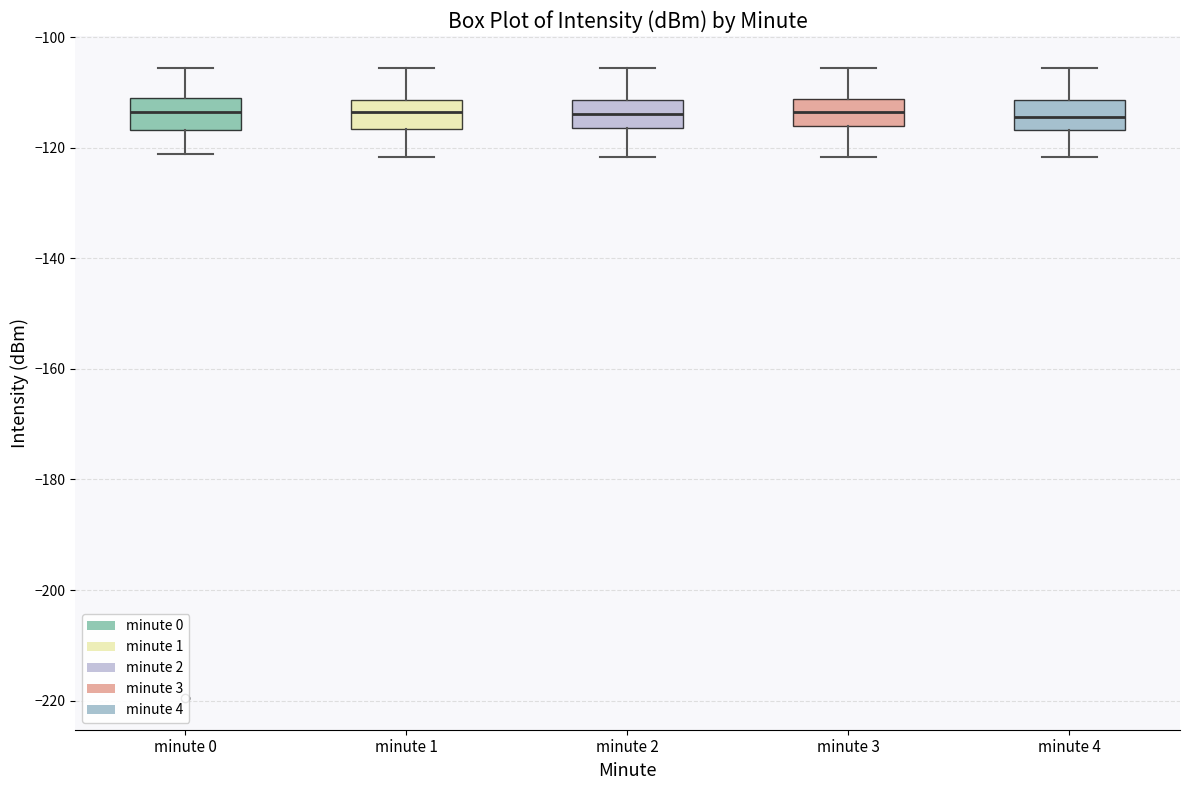

Reading left to right, read every box against the y-axis: the position of its median line, the range the box covers, and the ends of its whiskers. The values are not printed on the chart, so give them approximately, as read against the axis.

minute 0: median -114, box -116 to -112, whiskers -122 to -106
minute 1: median -114, box -116 to -112, whiskers -122 to -106
minute 2: median -114, box -116 to -112, whiskers -122 to -106
minute 3: median -114, box -116 to -112, whiskers -122 to -106
minute 4: median -114, box -116 to -112, whiskers -122 to -106